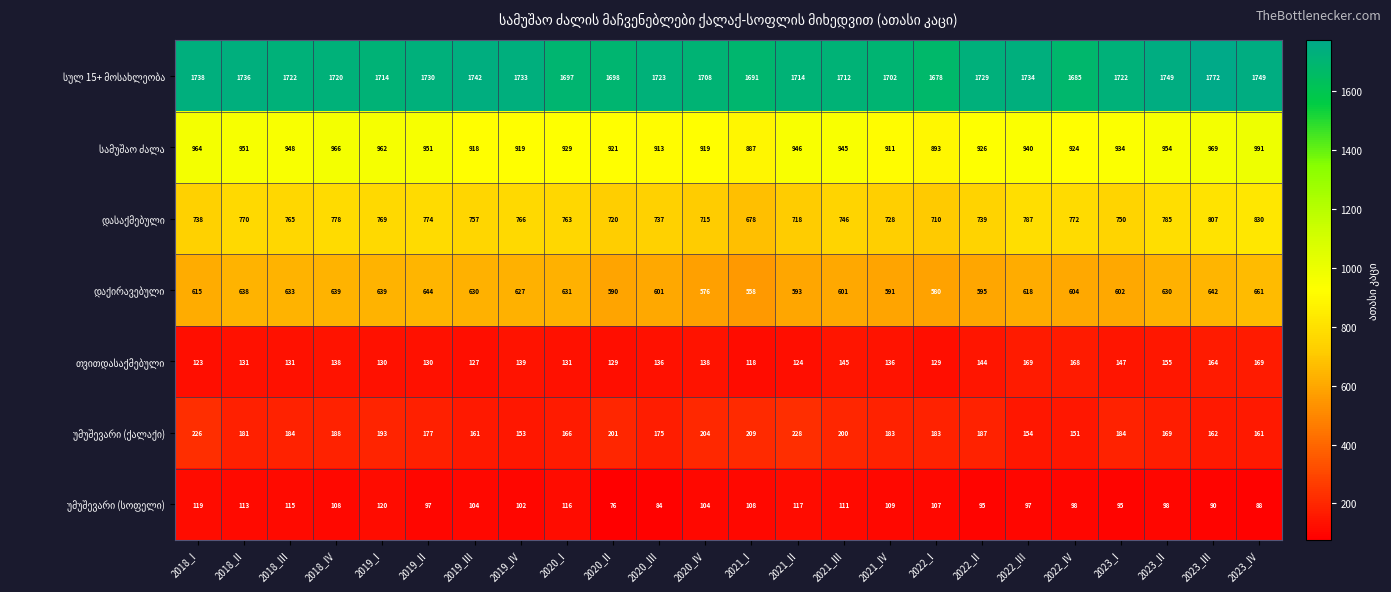

Which label corresponds to the largest value in the chart?

2023_III